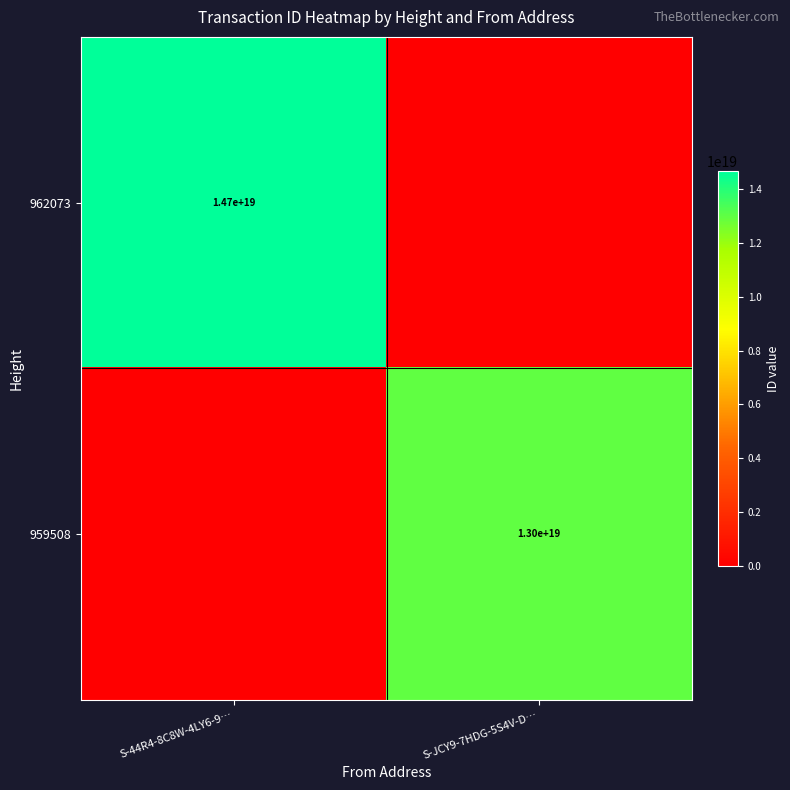

What is the difference between the highest and lowest values at S-JCY9-7HDG-5S4V-D…?

13001020640307224576